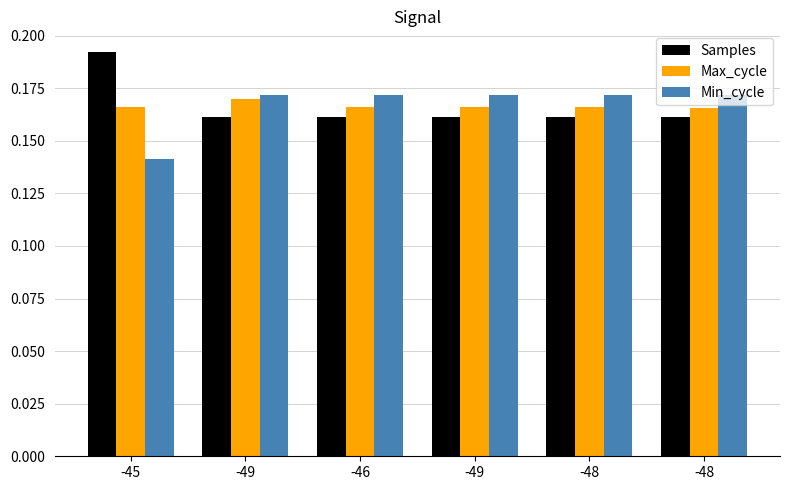

Reading right to left, what are all the values shown in this chart?

Samples: -48=0.2	-48=0.2	-49=0.2	-46=0.2	-49=0.2	-45=0.2
Max_cycle: -48=0.2	-48=0.2	-49=0.2	-46=0.2	-49=0.2	-45=0.2
Min_cycle: -48=0.2	-48=0.2	-49=0.2	-46=0.2	-49=0.2	-45=0.1